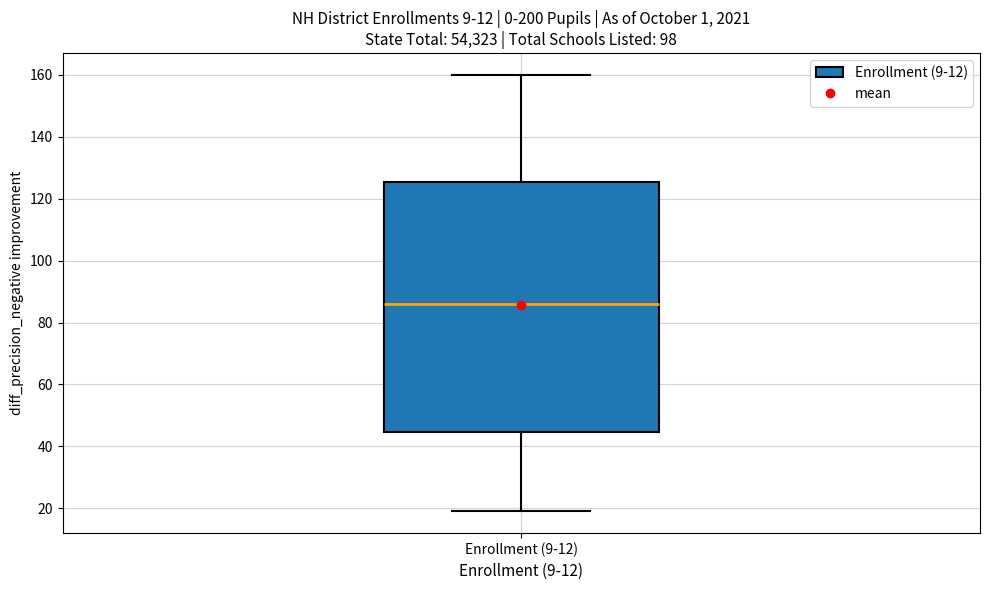

Where is the upper edge of the box for Enrollment (9-12) on the y-axis? The values are not printed on the chart, so give them approximately, as read against the axis.

126